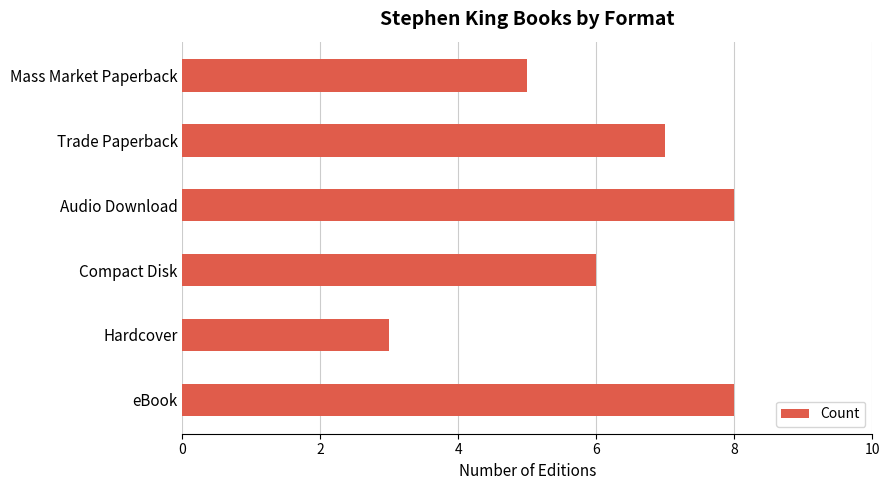

What is the smallest value displayed?

3